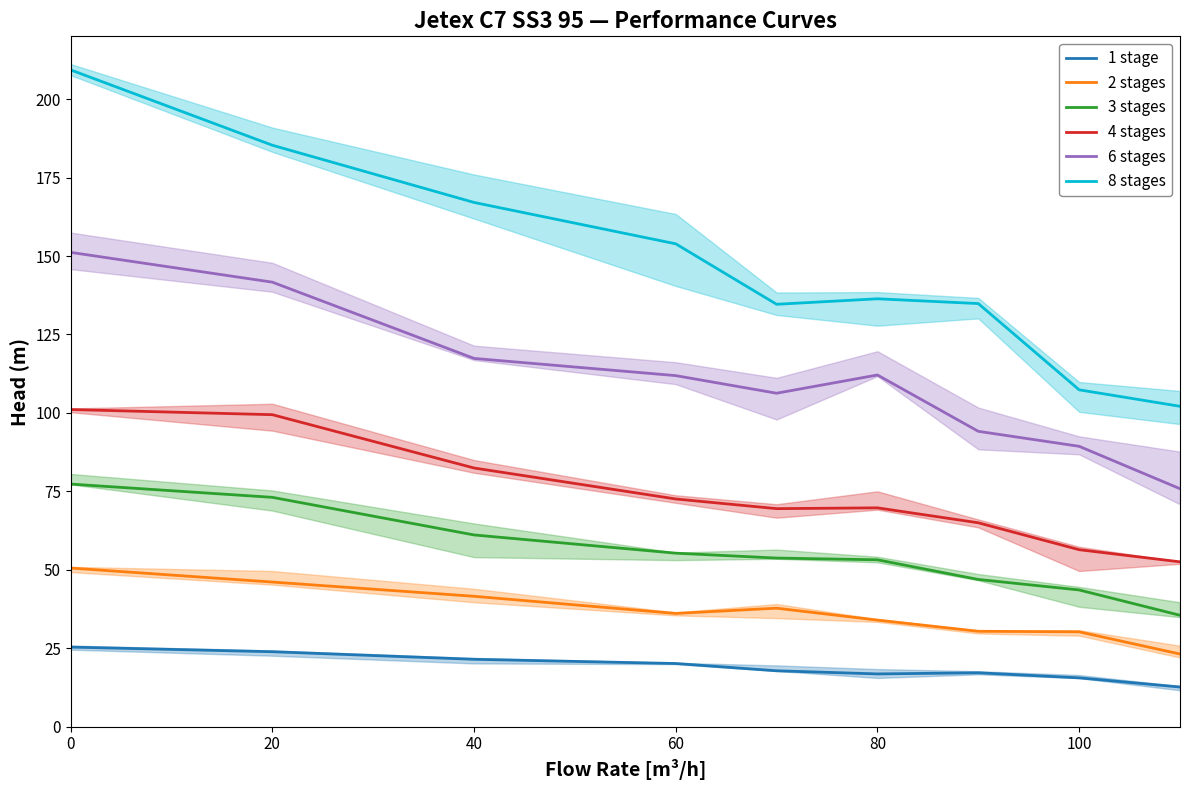

Is the value of 8 stages at 20 greater than the value of 6 stages at 60?

Yes